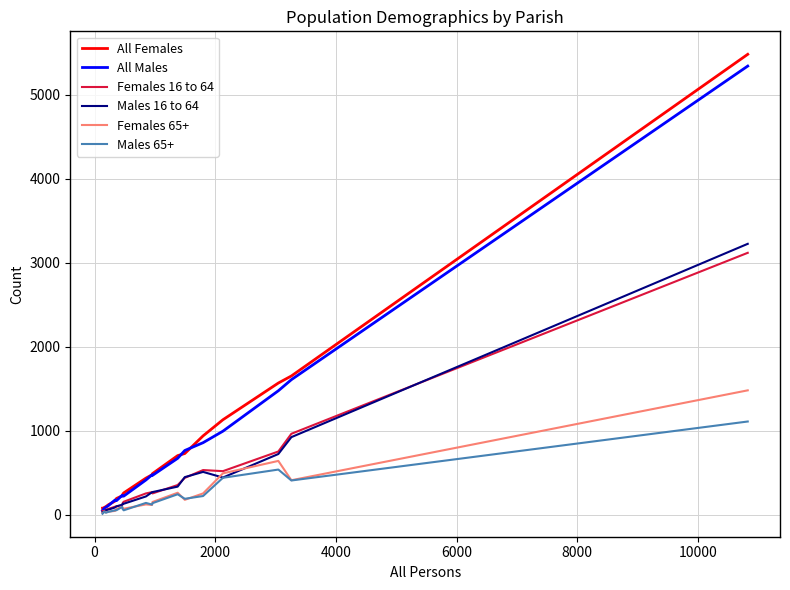

Which series has the largest range (max minus min)?

All Females